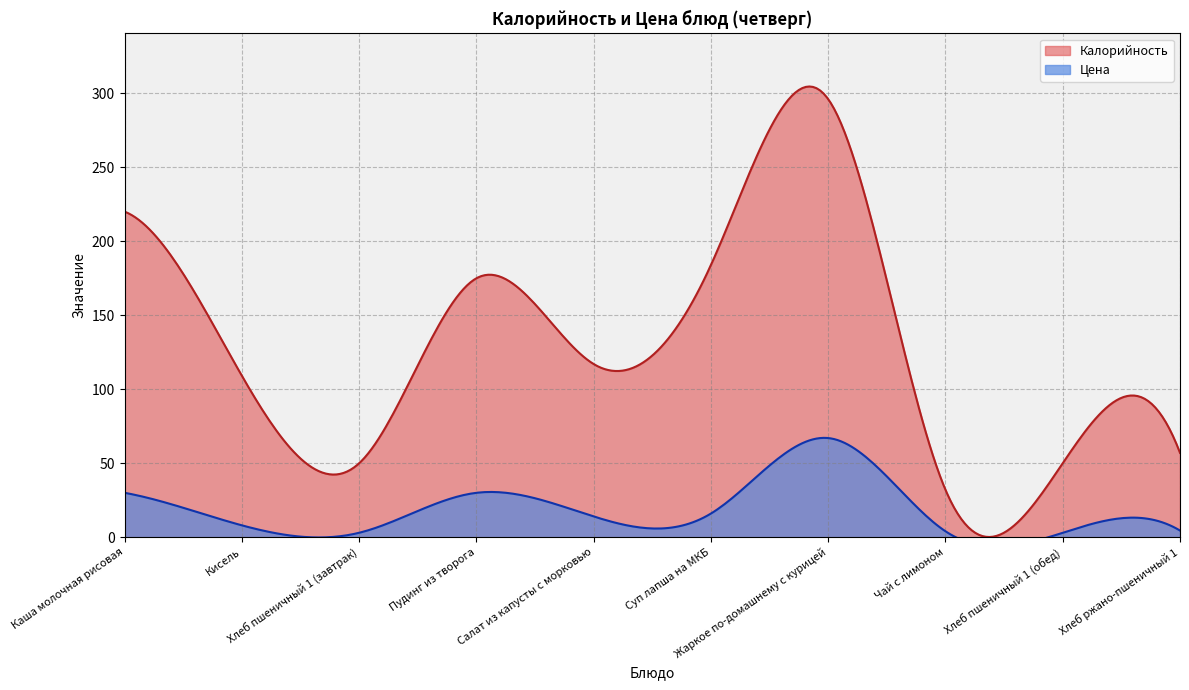

What is the difference between the second highest and second lowest values in the Калорийность series?

304.0